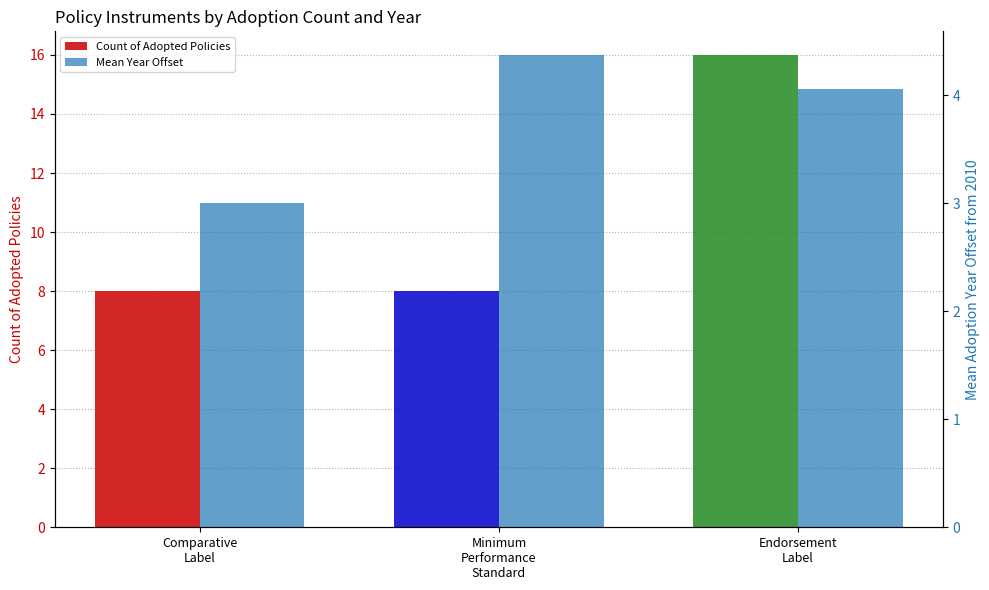

What is the difference between the values at Minimum
Performance
Standard and Endorsement
Label?

8